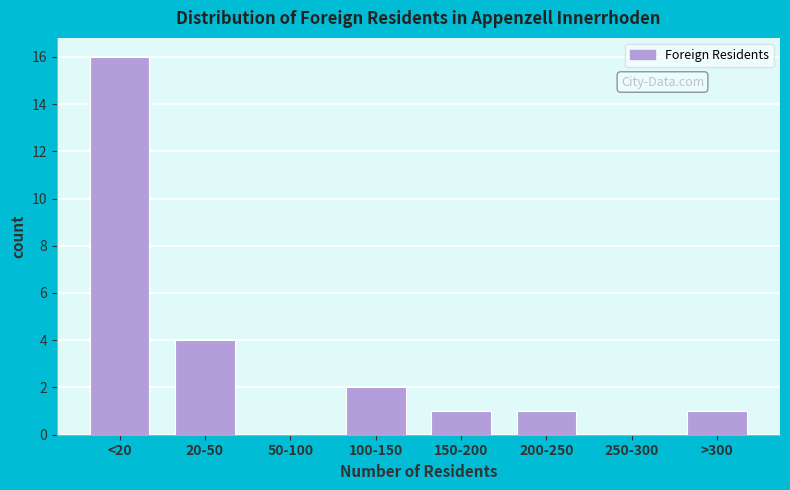

Reading right to left, transcribe all the data shown in this chart.

>300=1	250-300=0	200-250=1	150-200=1	100-150=2	50-100=0	20-50=4	<20=16